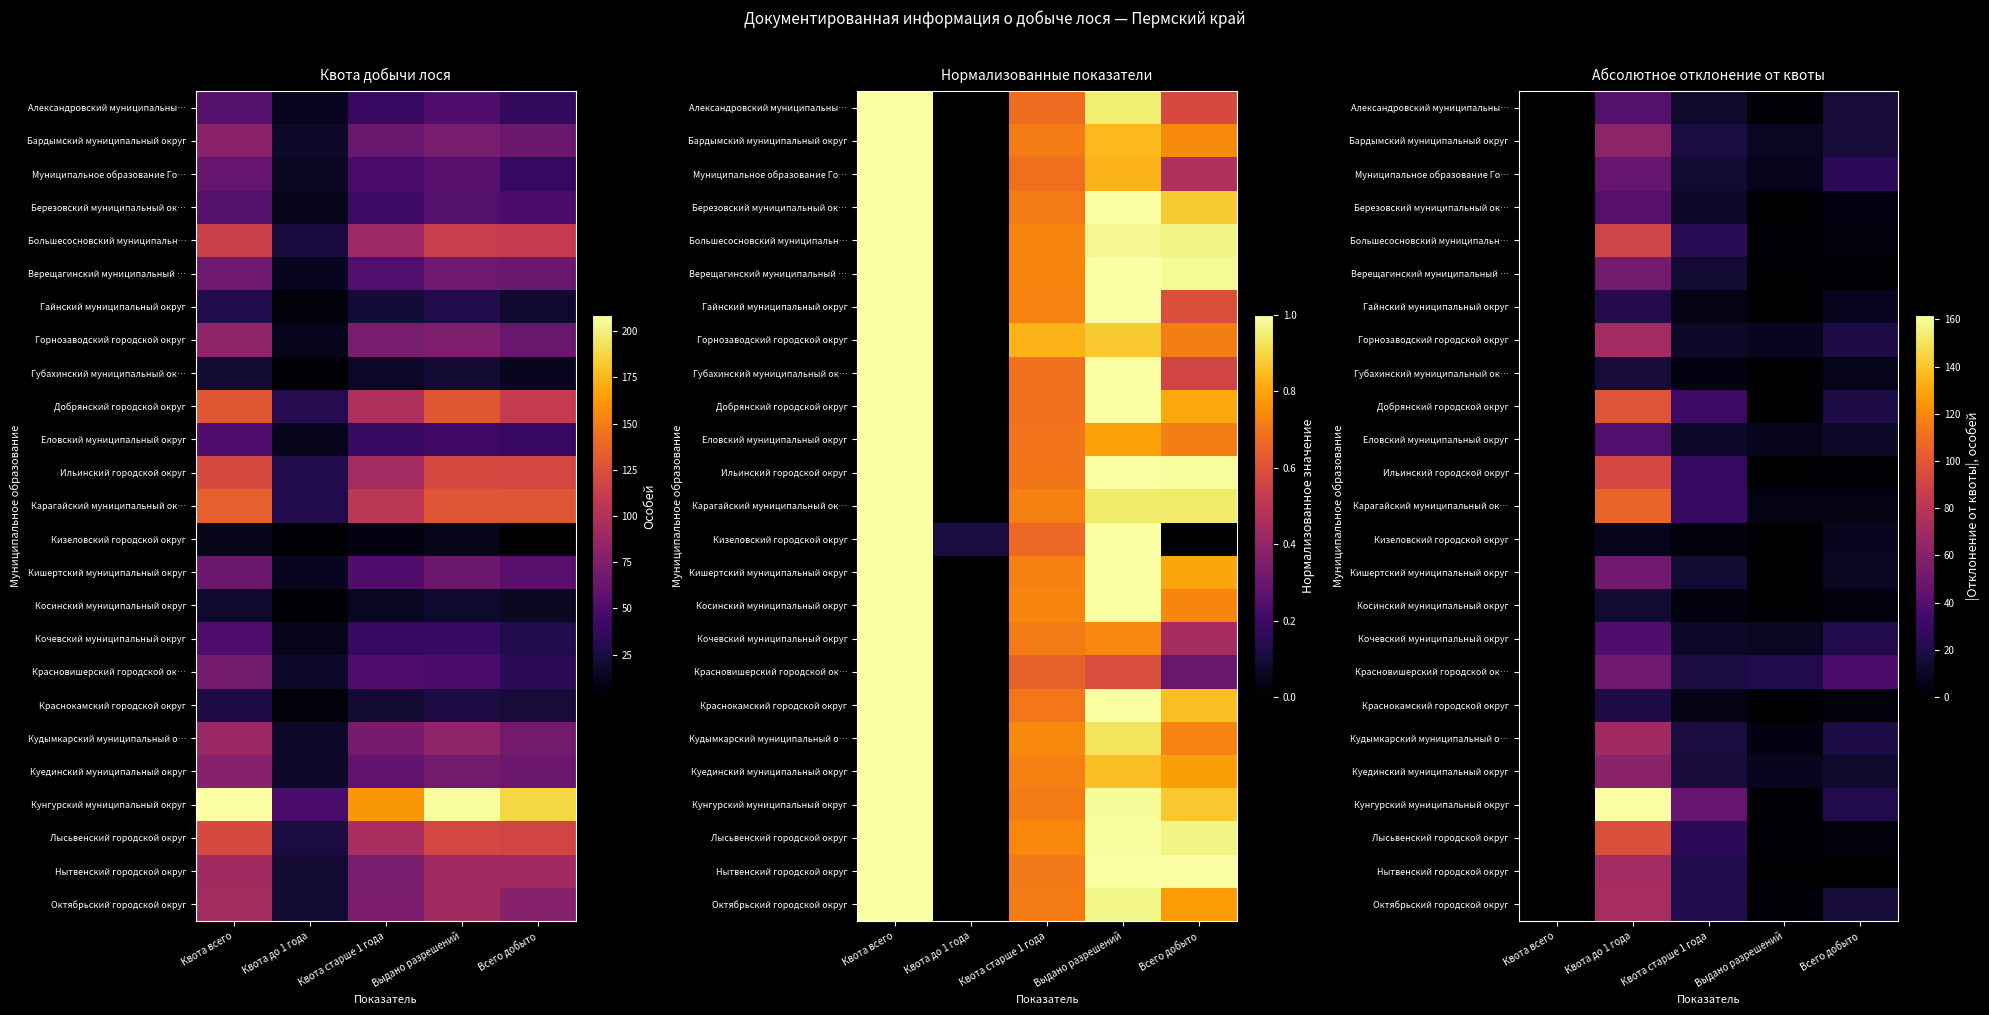

Is the value of Александровский муниципальны… at Квота до 1 года greater than the value of Кудымкарский муниципальный о… at Выдано разрешений?

Yes